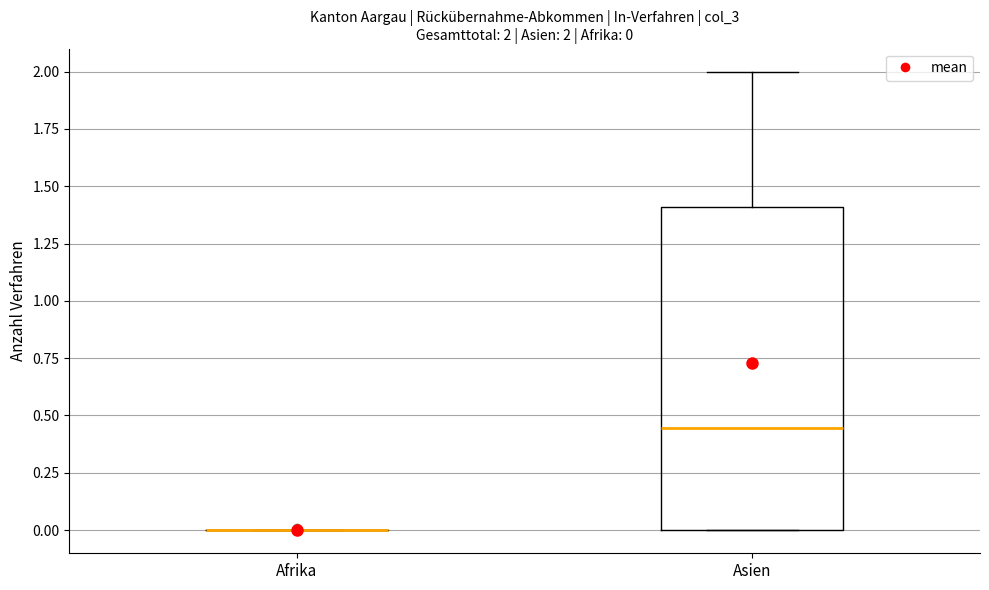

Comparing the boxes themselves (not the whiskers), which one is the tallest?

Asien